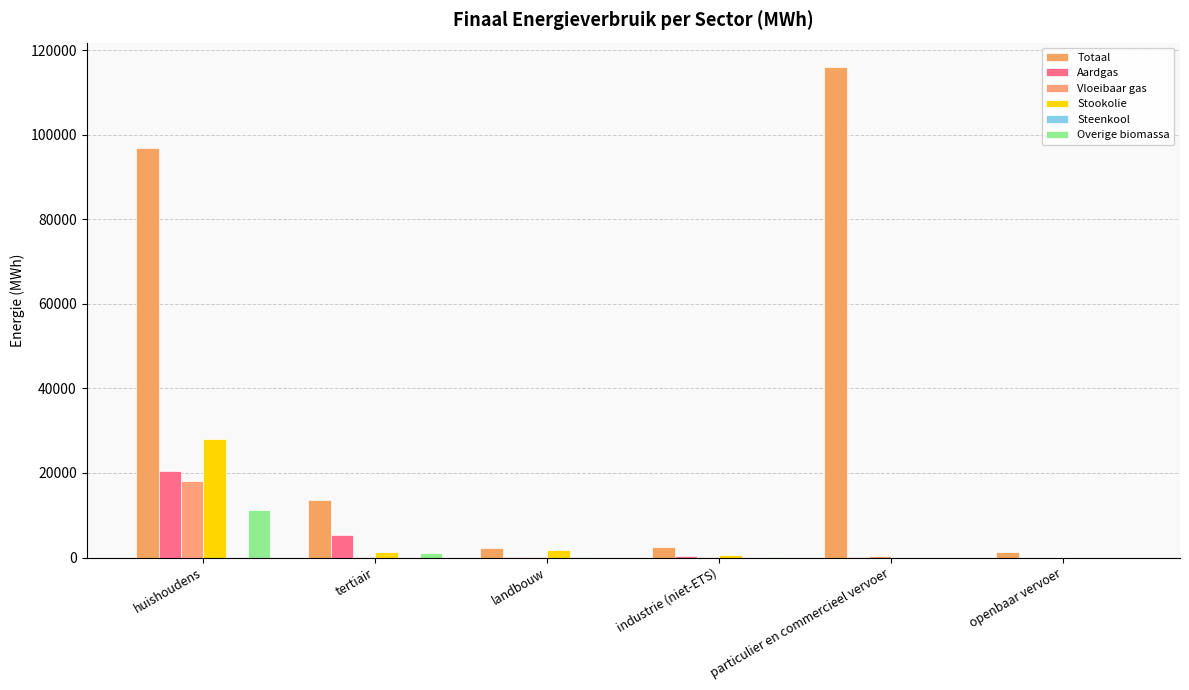

How many series are shown in this chart?

6